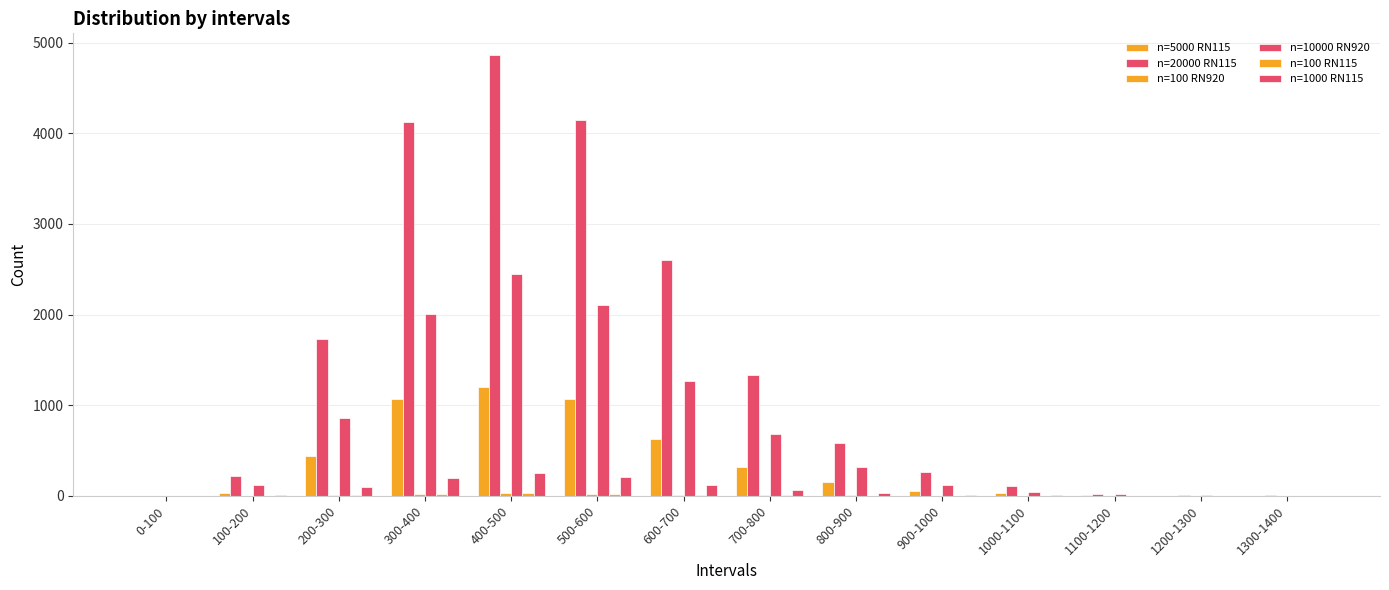

How many groups of bars are there?

14